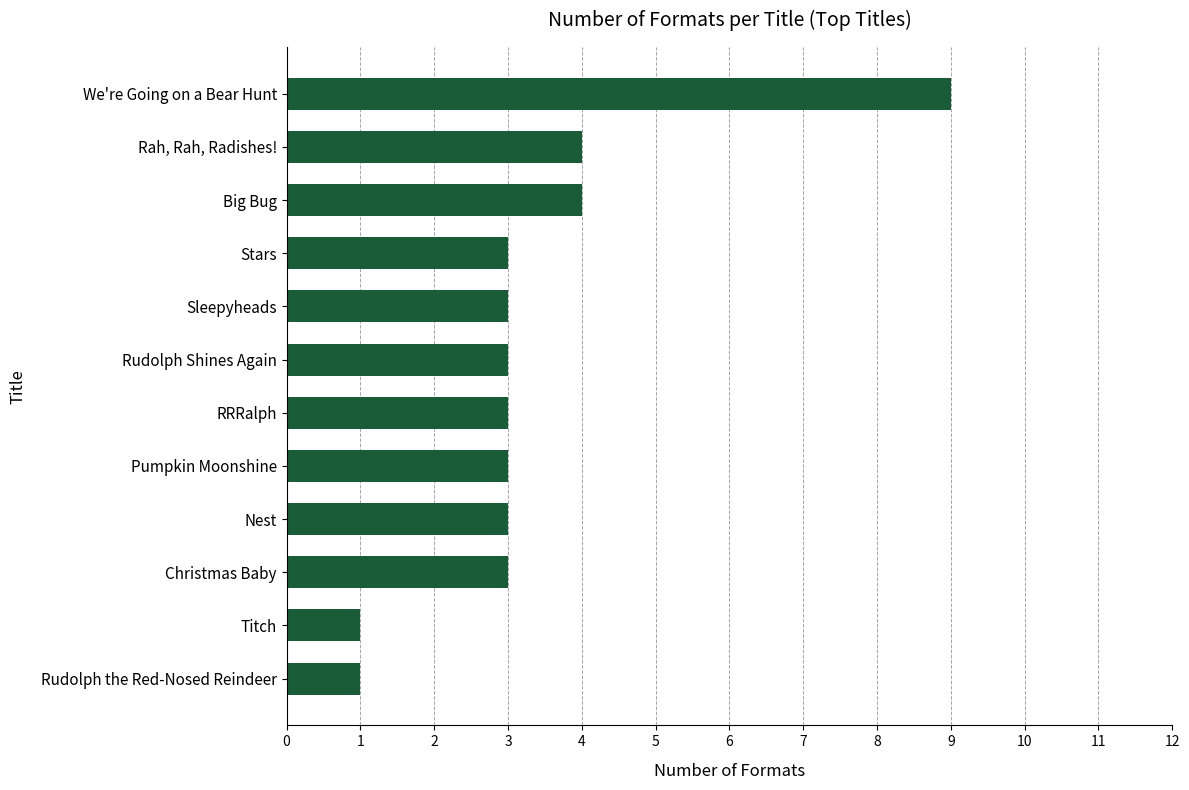

Is it true that the value at Rah, Rah, Radishes! is 1?

False